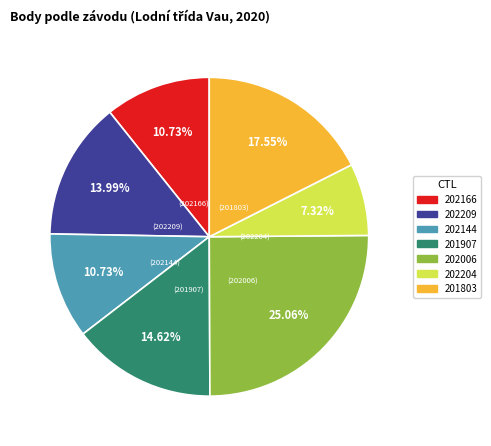

What percentage is the 202006 slice, to the nearest percent?

25%